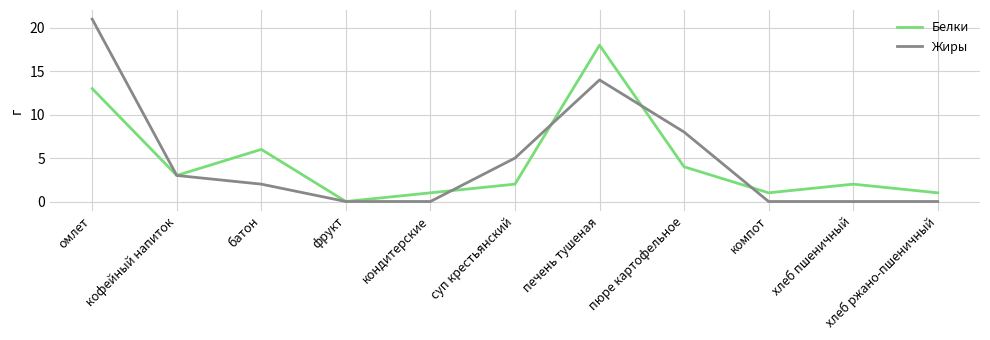

Reading left to right, extract all data points from this chart.

Белки: 13	3	6	0	1	2	18	4	1	2	1
Жиры: 21	3	2	0	0	5	14	8	0	0	0